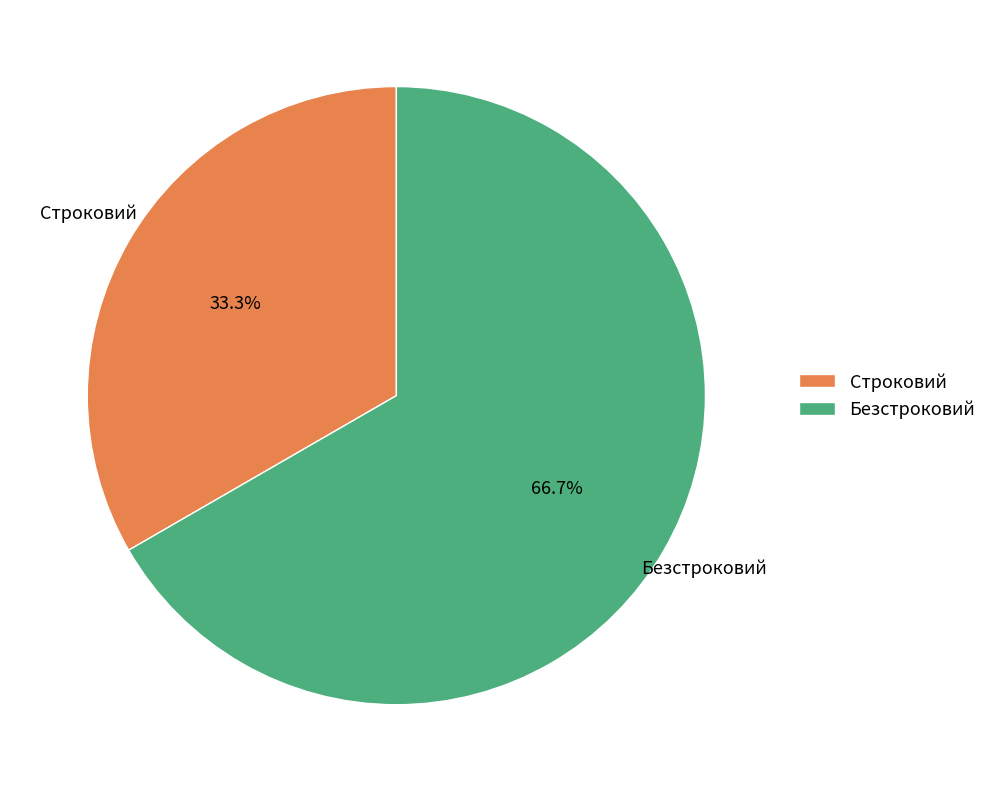

To the nearest percent, what portion does Безстроковий represent?

67%